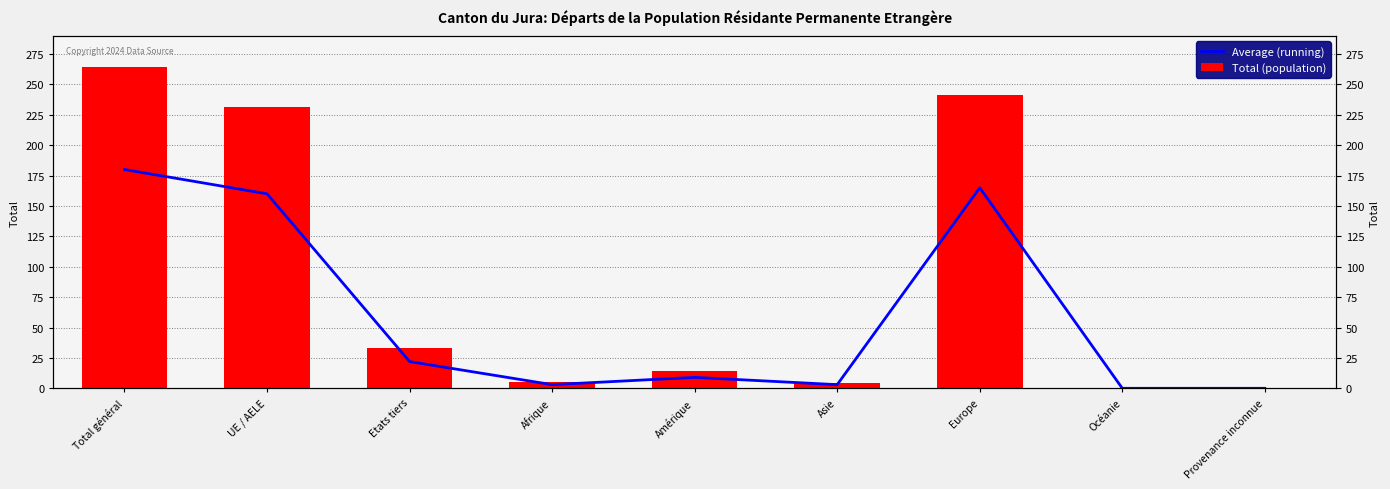

Count the number of data series in this chart.

2